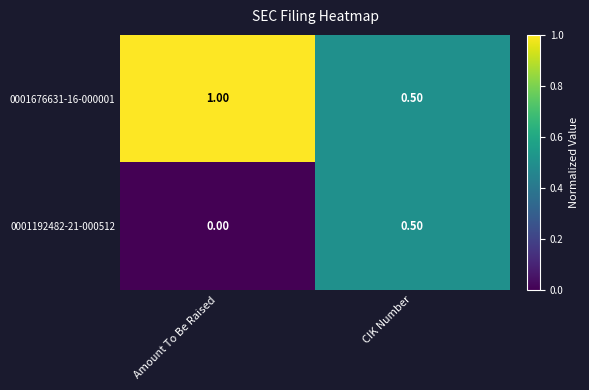

At which label is 0001676631-16-000001 closest to 0?

CIK Number